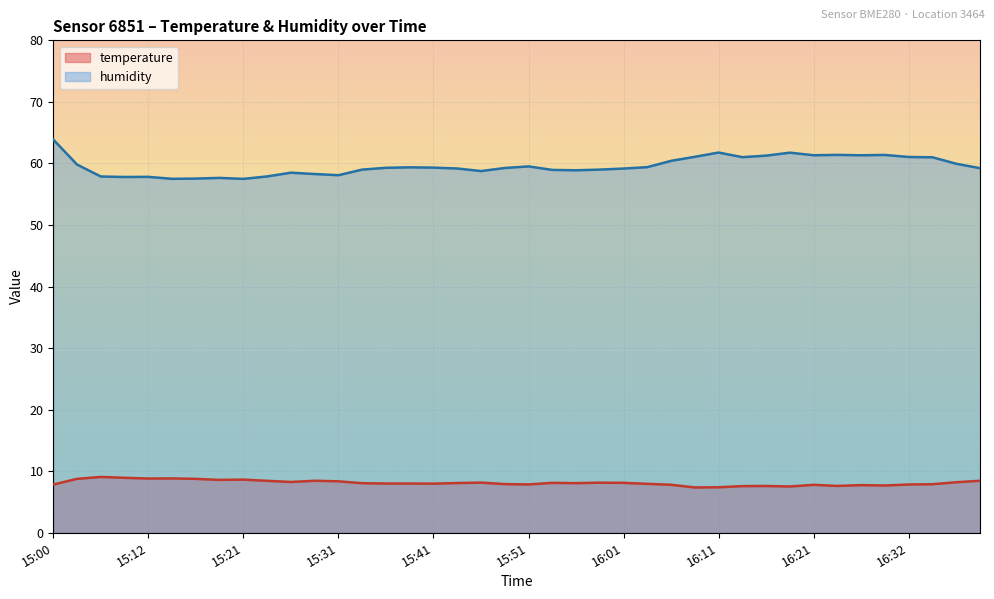

At how many categories does at least one series exceed 10?

40